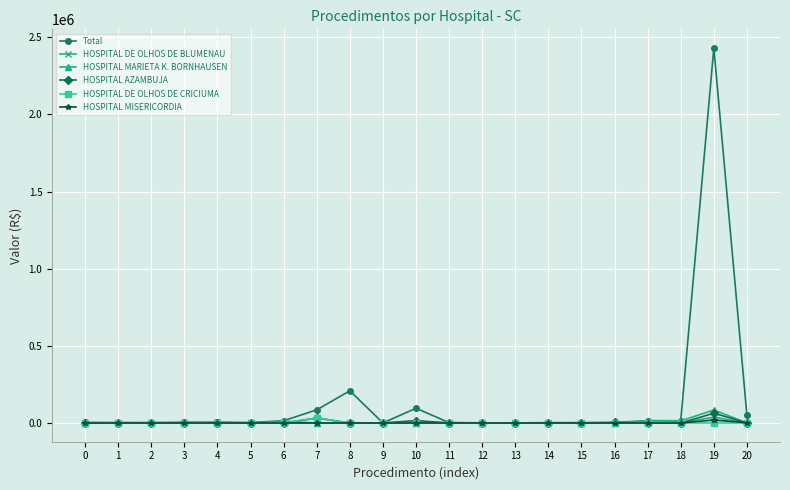

What is the value of the HOSPITAL MARIETA K. BORNHAUSEN point at the 7th from the left?

11432.4